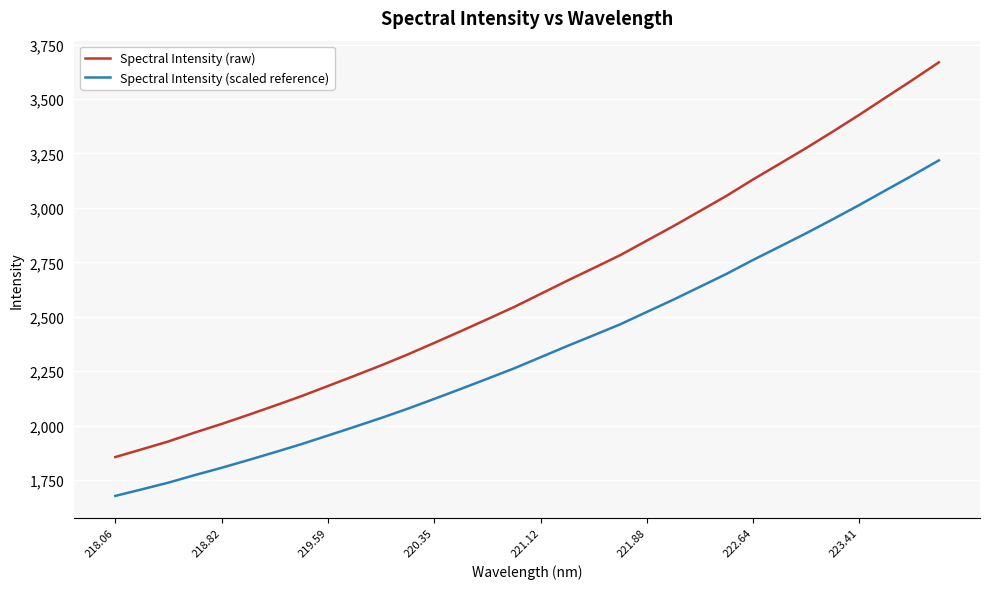

Reading left to right, extract all data points from this chart.

Spectral Intensity (raw): 1856.2	1891.8	1928.0	1969.1	2008.2	2049.7	2092.2	2135.9	2182.5	2229.4	2277.2	2327.3	2380.4	2434.4	2489.4	2545.0	2605.3	2665.6	2724.1	2783.3	2850.0	2916.3	2985.8	3055.5	3130.8	3202.4	3274.9	3350.1	3427.3	3507.2	3586.7	3668.4
Spectral Intensity (scaled reference): 1677.7	1708.0	1738.8	1773.7	1807.0	1842.2	1878.4	1915.5	1955.2	1995.0	2035.6	2078.2	2123.3	2169.2	2216.0	2263.3	2314.5	2365.8	2415.5	2465.8	2522.5	2578.9	2638.0	2697.1	2761.2	2822.1	2883.6	2947.6	3013.2	3081.2	3148.7	3218.1